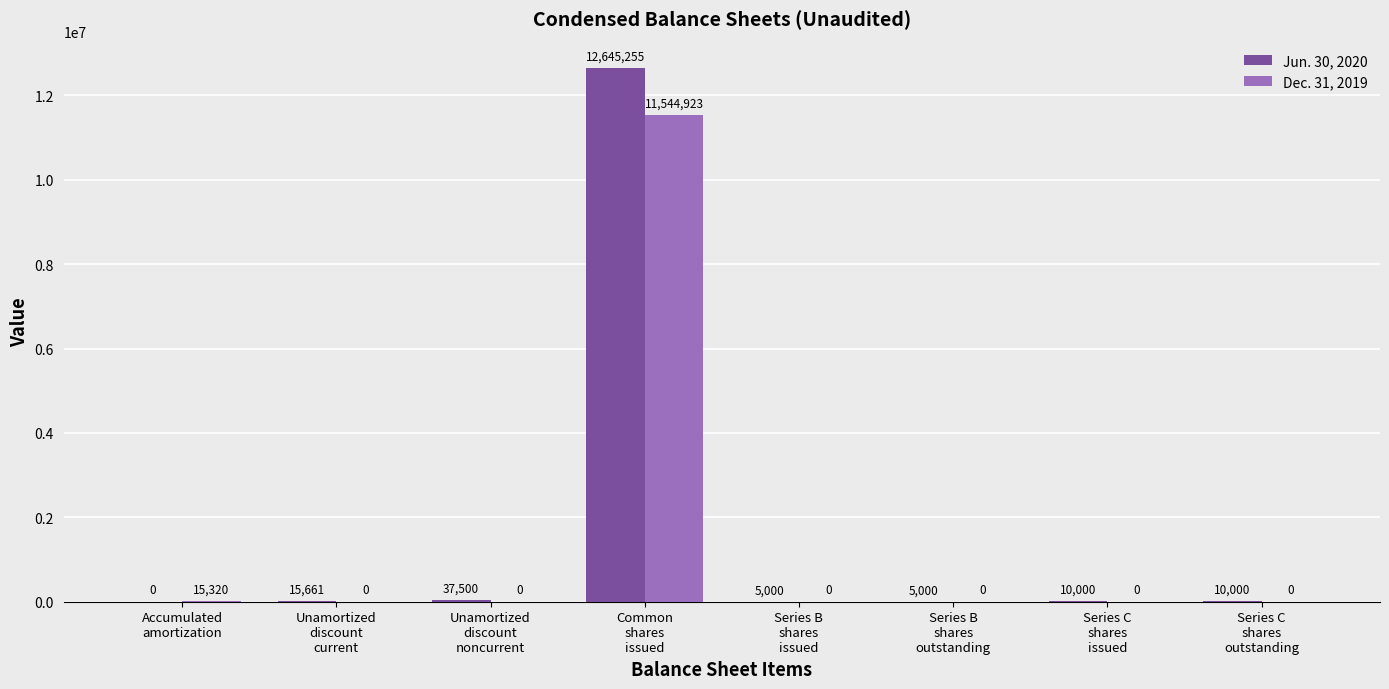

What value does the Jun. 30, 2020 series have at Series C
shares
outstanding?

10000